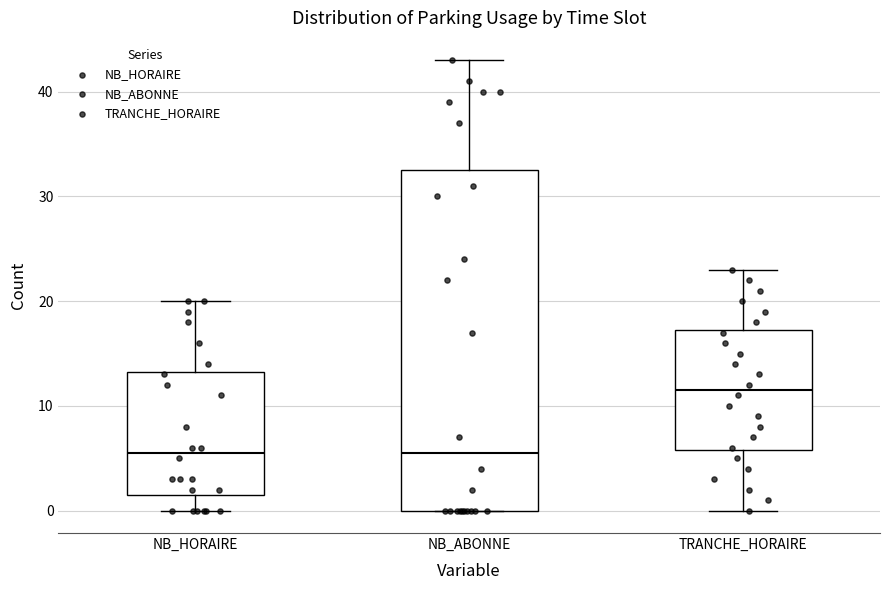

Where is the upper edge of the box for TRANCHE_HORAIRE on the y-axis? The values are not printed on the chart, so give them approximately, as read against the axis.

17